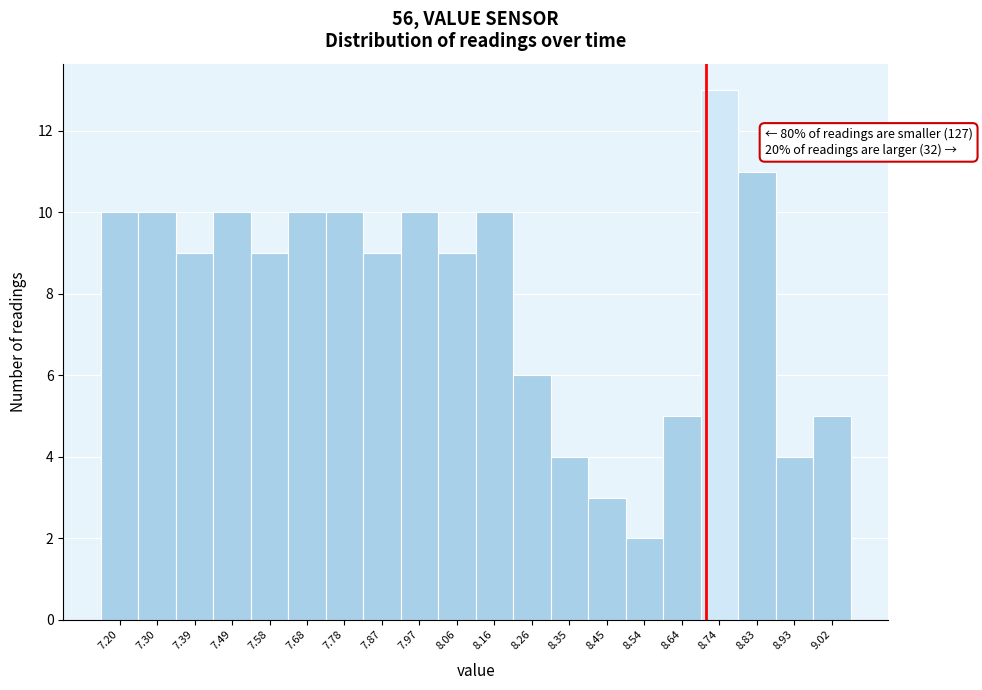

Reading left to right, list all the values displayed in this chart.

7.20=10	7.30=10	7.39=9	7.49=10	7.58=9	7.68=10	7.78=10	7.87=9	7.97=10	8.06=9	8.16=10	8.26=6	8.35=4	8.45=3	8.54=2	8.64=5	8.74=13	8.83=11	8.93=4	9.02=5